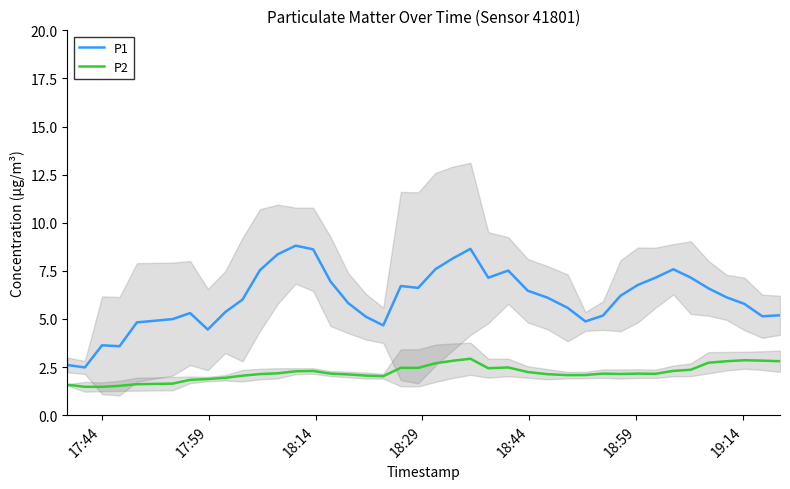

Which series has the widest spread of values?

P1